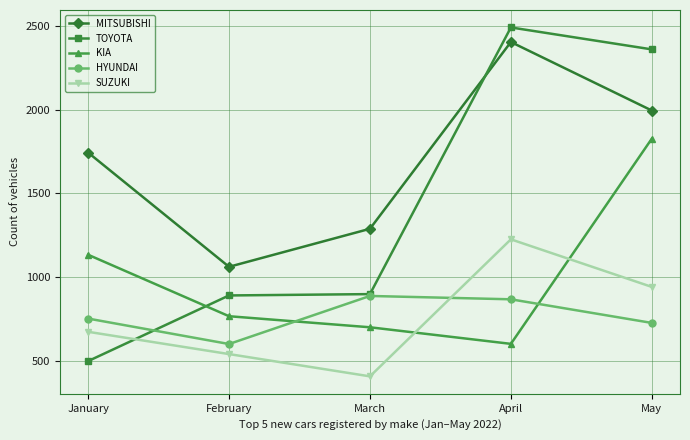

Is this an area chart (filled region under the line)?

No